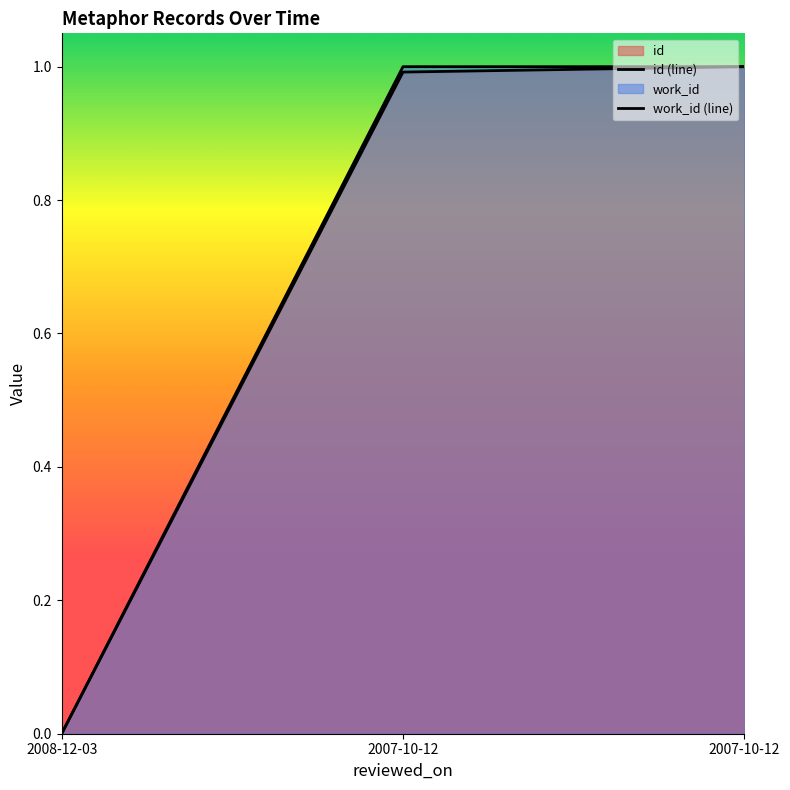

Reading right to left, what are all the values shown in this chart?

id: 1.0	1.0	0.0
work_id: 1.0	1.0	0.0